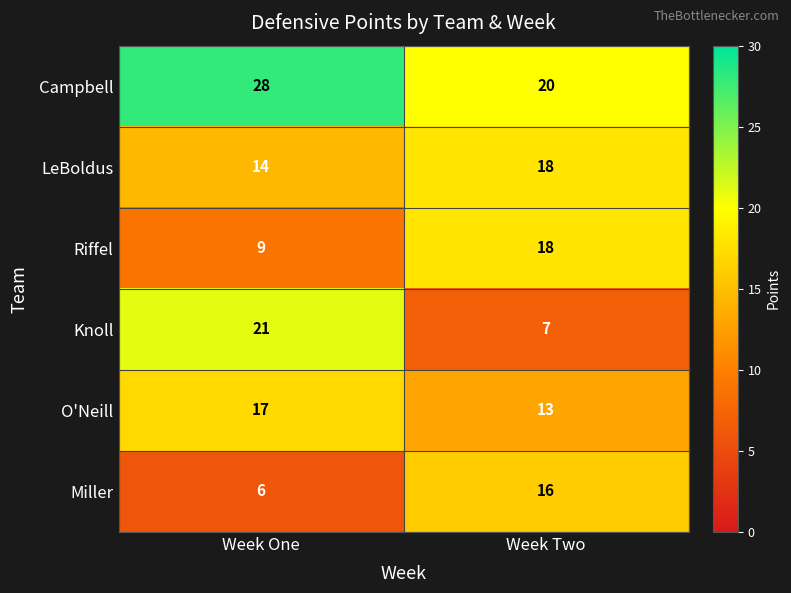

What is the difference between the maximum and minimum values in the LeBoldus series?

4